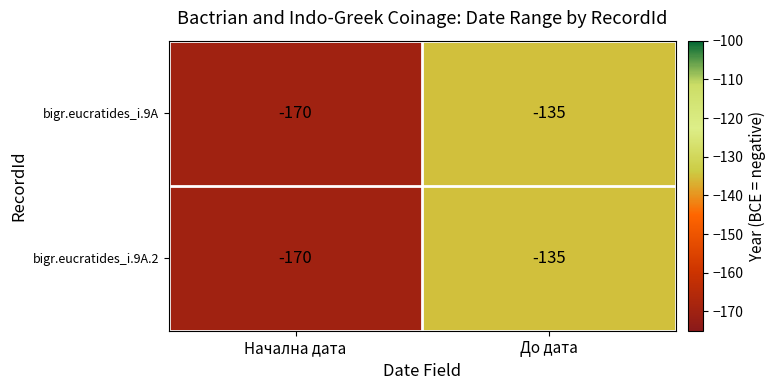

What is the sum of all bigr.eucratides_i.9A values?

-305